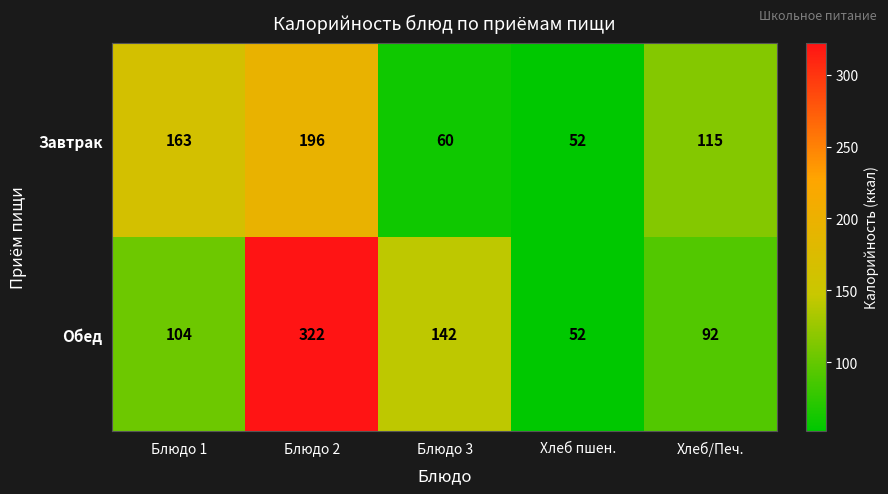

Which series changed the most between Хлеб пшен. and Хлеб/Печ.?

Завтрак